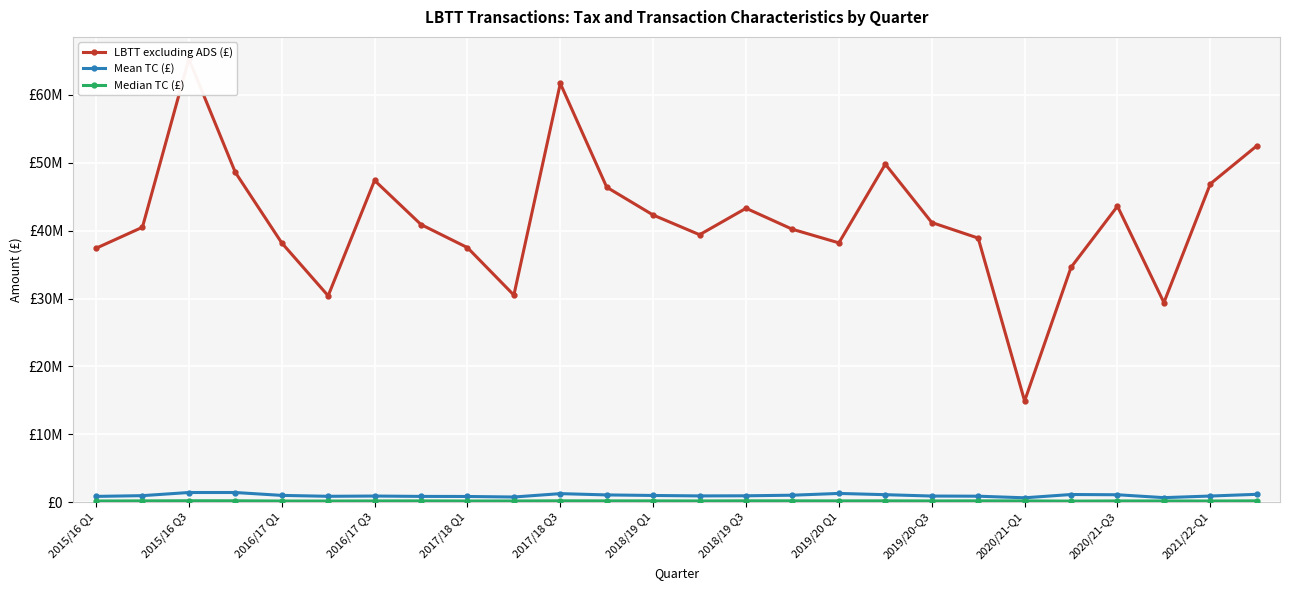

What position from the left is 2018/19 Q3?

15